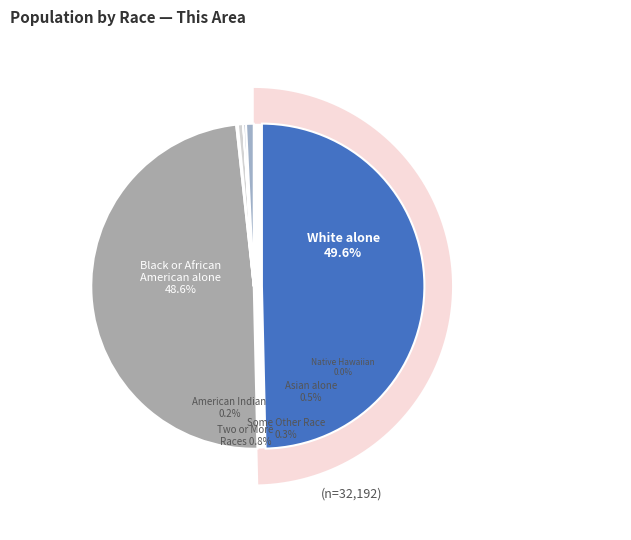

To the nearest percent, what percentage of the pie is Black or African American alone?

49%